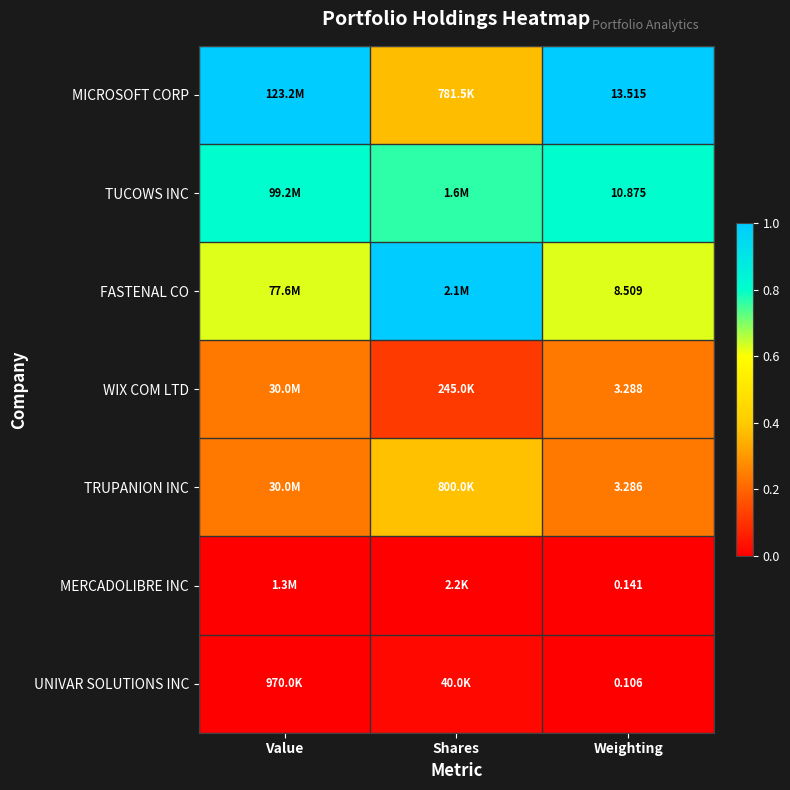

Rank the series at Weighting from lowest to highest value.

UNIVAR SOLUTIONS INC, MERCADOLIBRE INC, TRUPANION INC, WIX COM LTD, FASTENAL CO, TUCOWS INC, MICROSOFT CORP